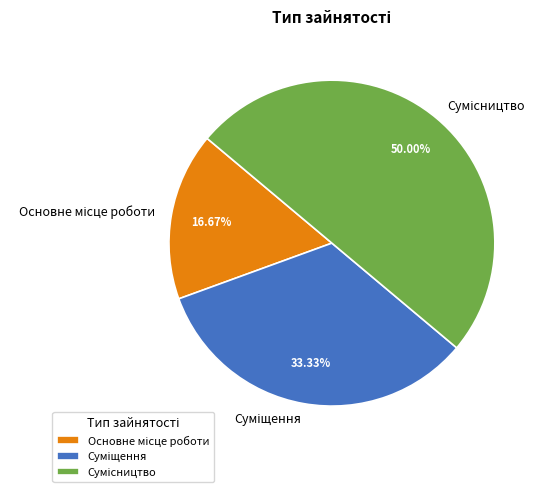

Is it true that Основне місце роботи is 17% of the pie?

True